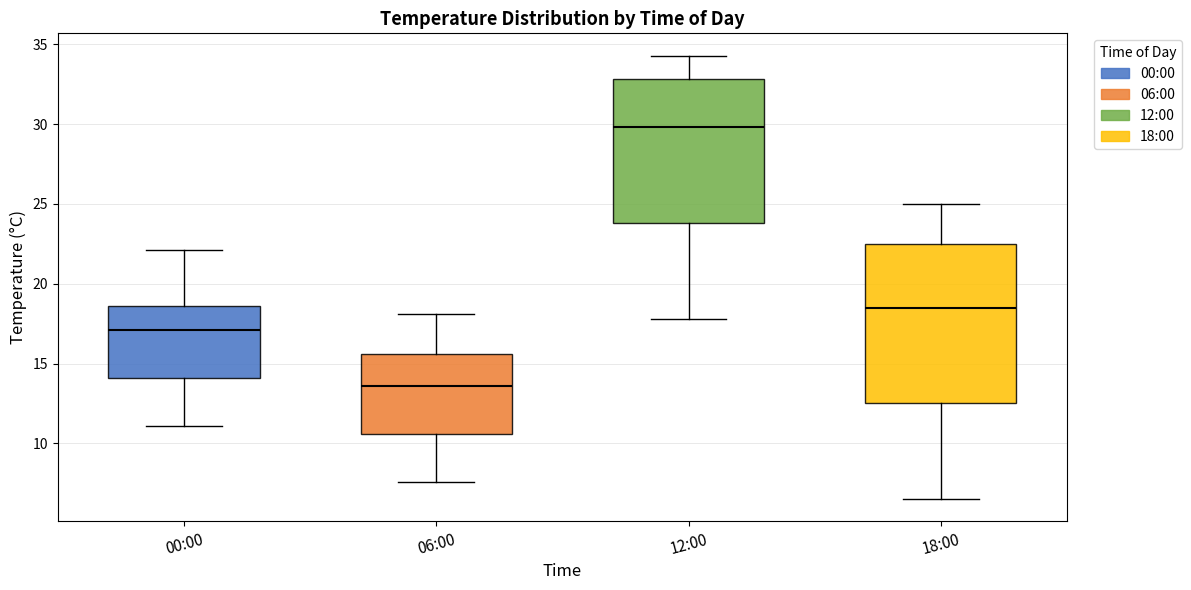

Where does the lower whisker of the box for 00:00 end on the y-axis? The values are not printed on the chart, so give them approximately, as read against the axis.

11.0